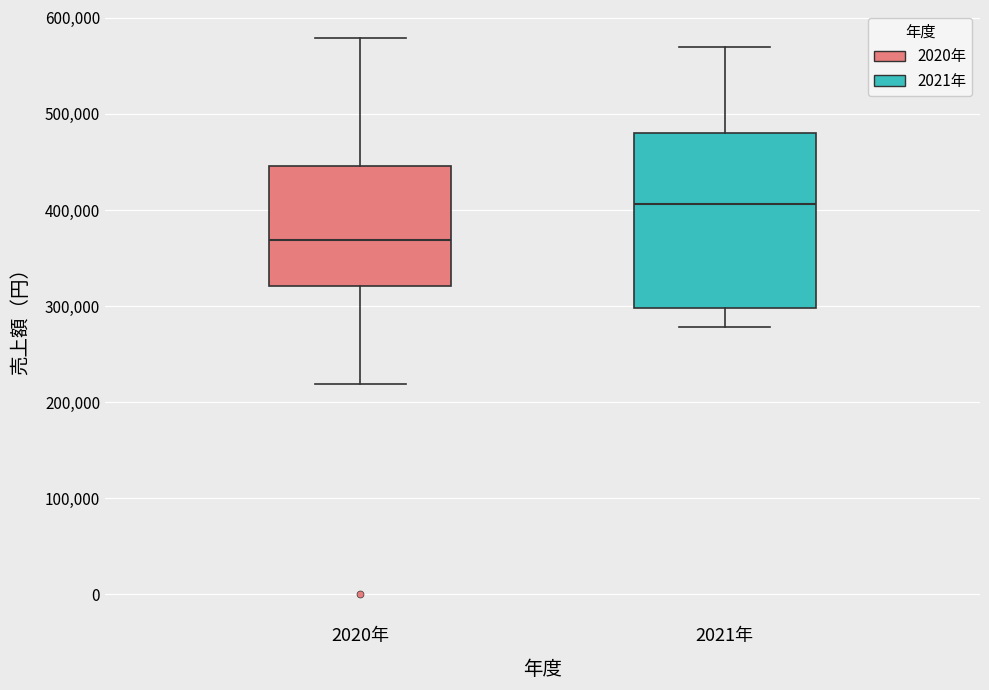

Comparing the boxes themselves (not the whiskers), which one is the tallest?

2021年